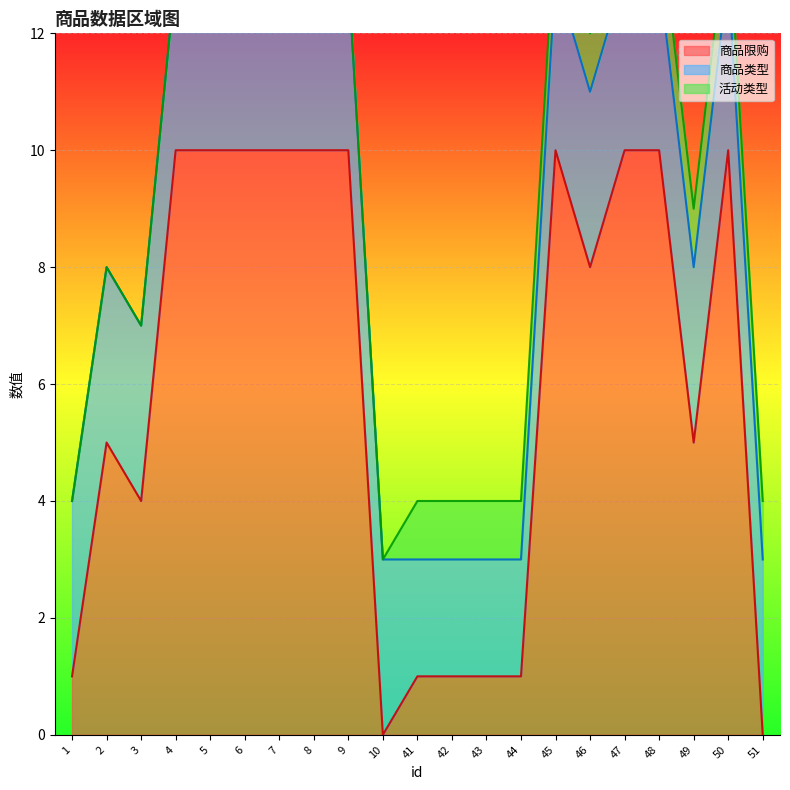

How many lines are shown in the chart?

3